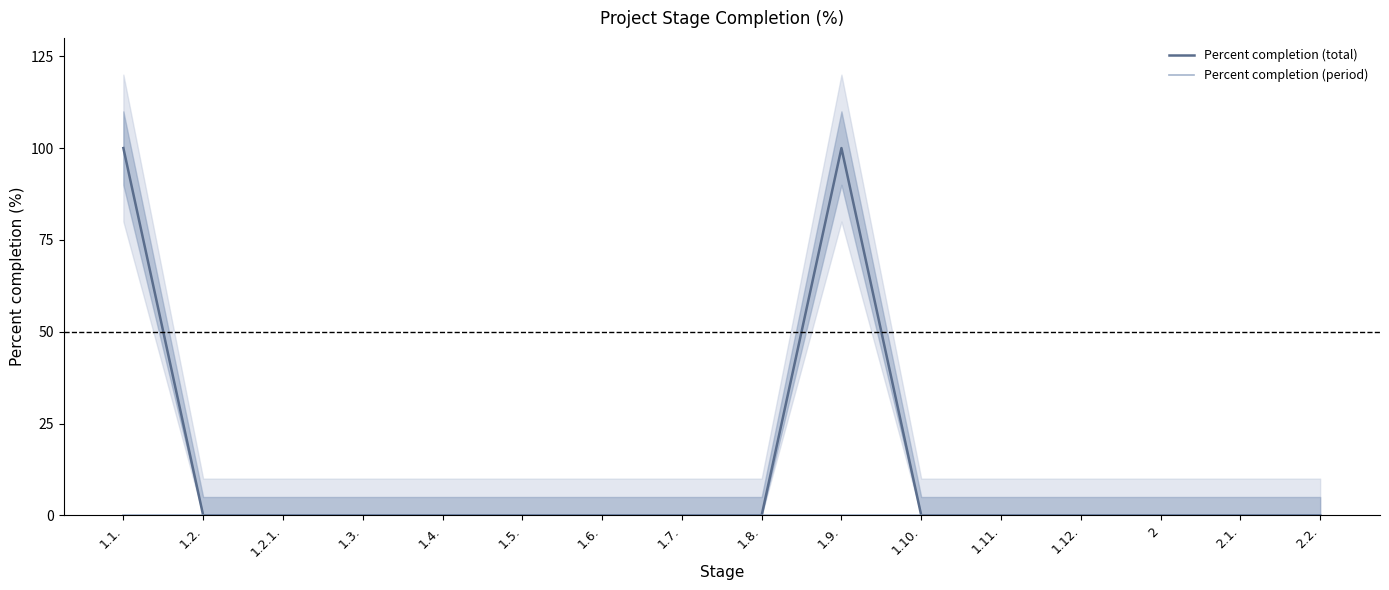

True or false: Percent completion (period) has more than 0 points higher than both neighbors.

False